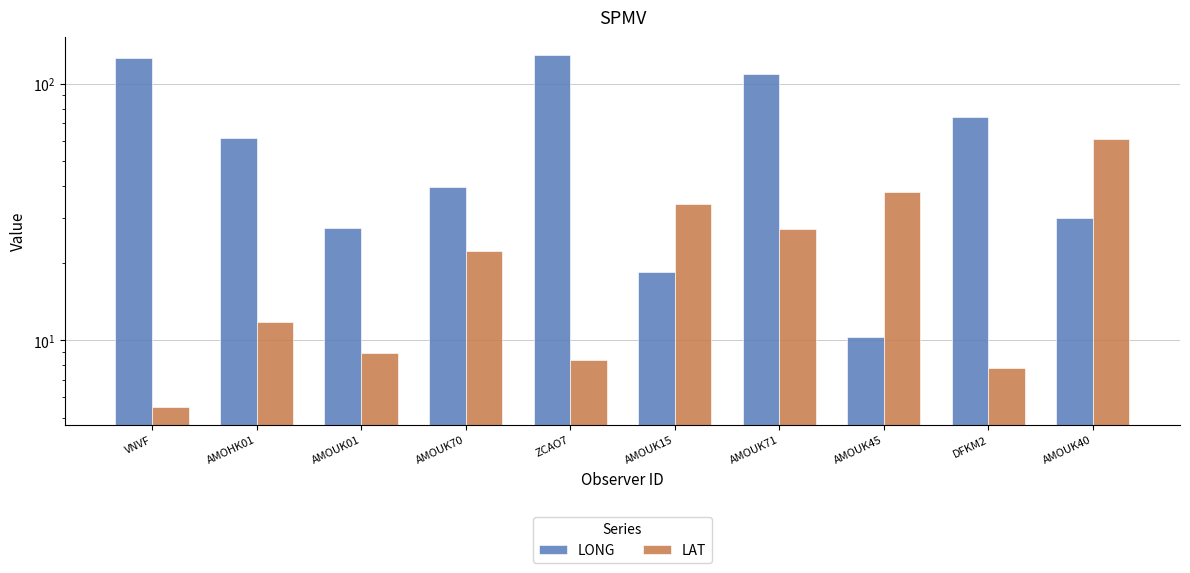

At which label does LONG reach its peak?

ZCAO7